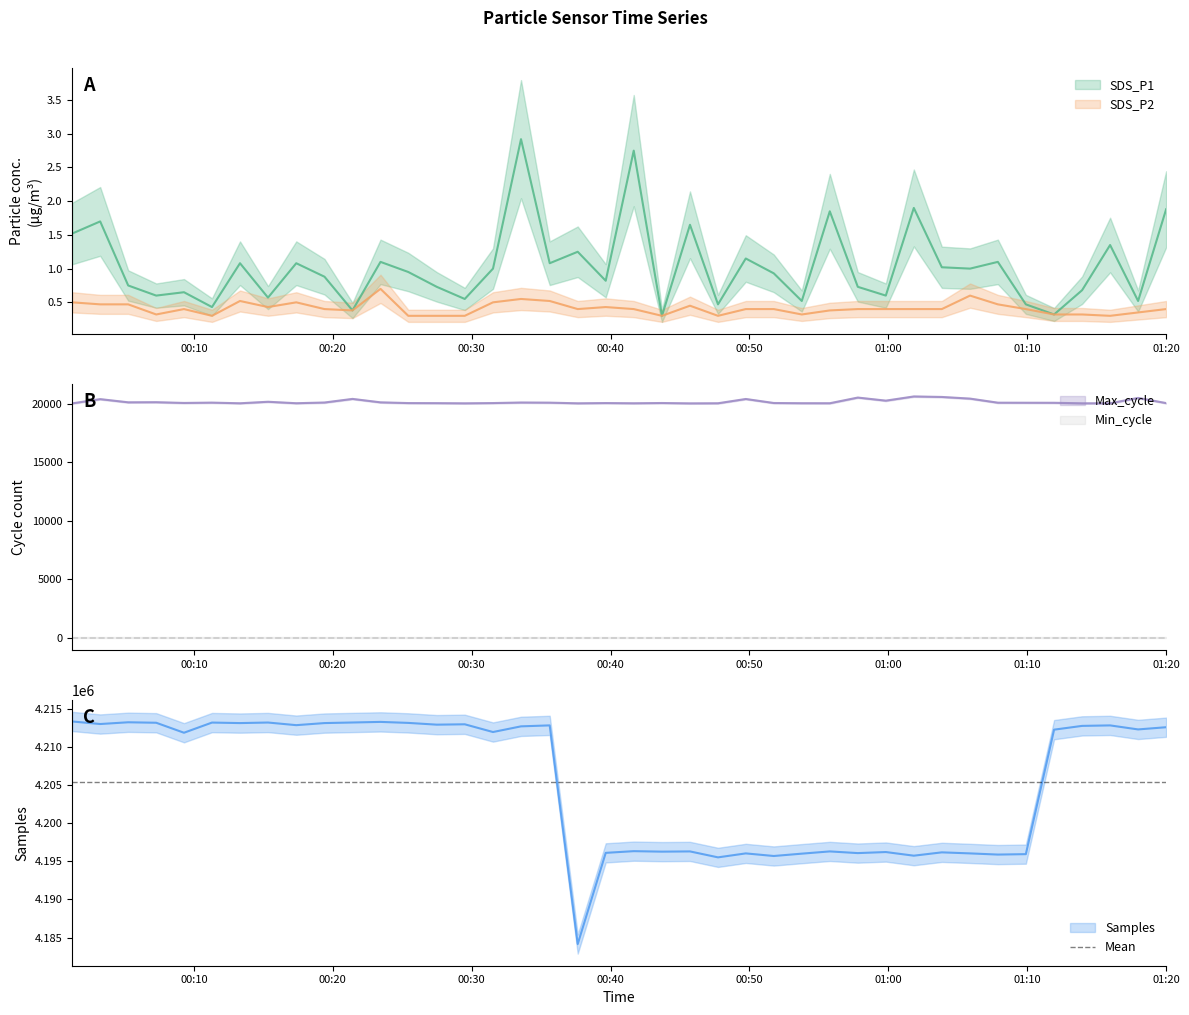

Does the chart display data point markers on the line(s)?

No